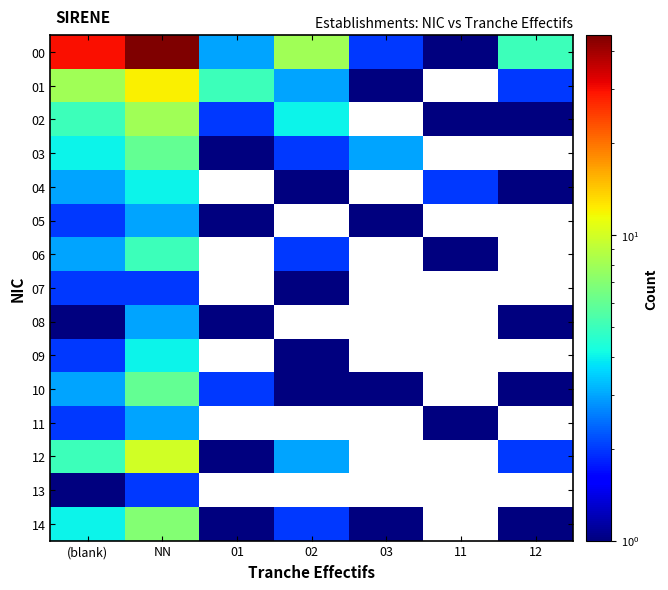

Which category has the highest value in the 06 series?

NN